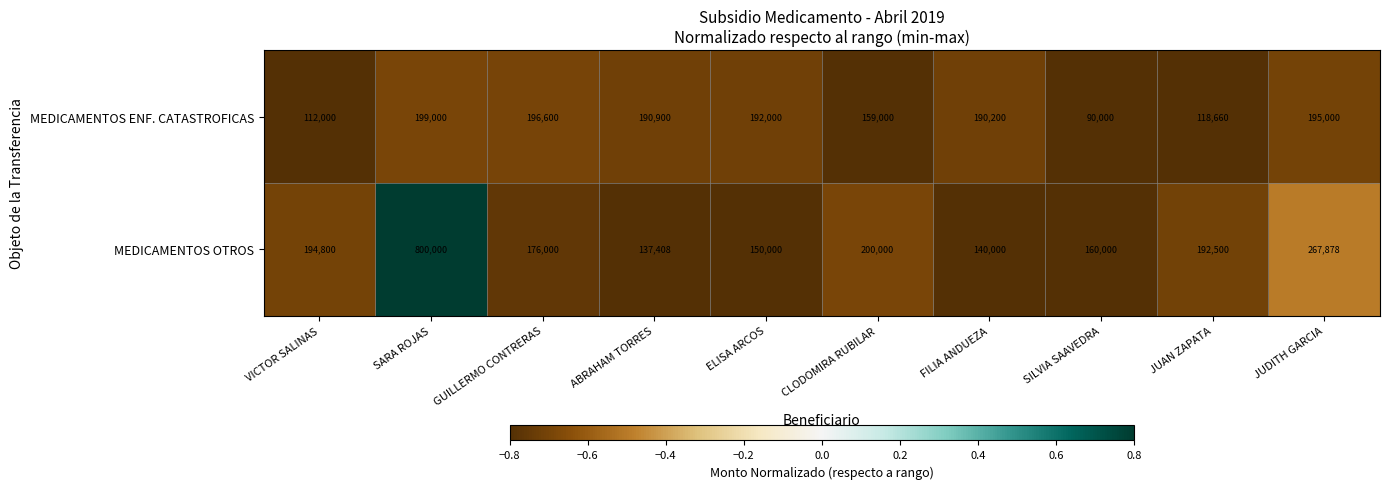

What is the highest value of the MEDICAMENTOS OTROS series?

800000